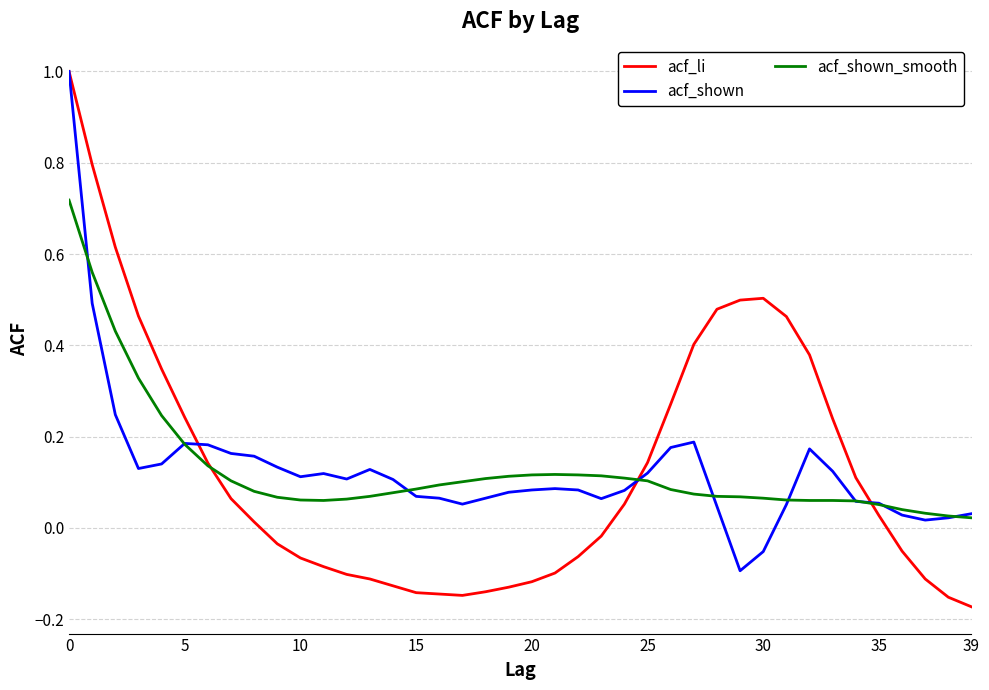

What is the maximum value for acf_li?

1.0